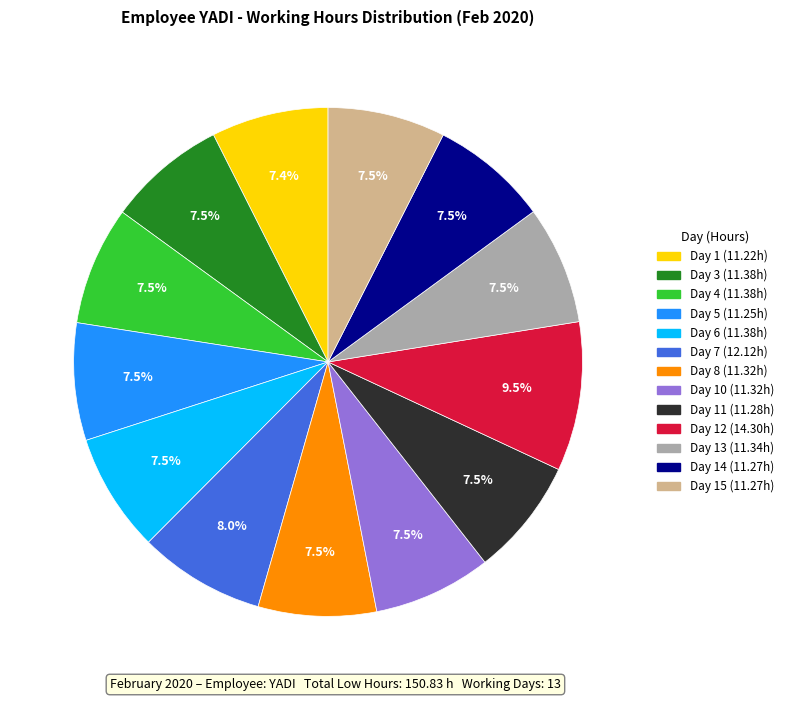

Is there a majority slice in this chart?

No